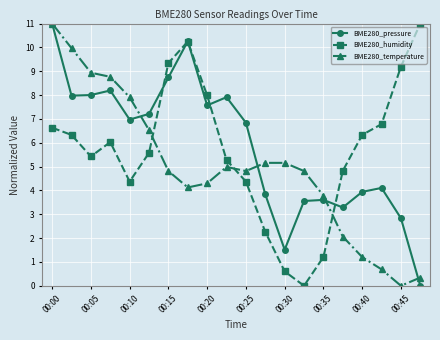

How many categories are shown in the chart?

20